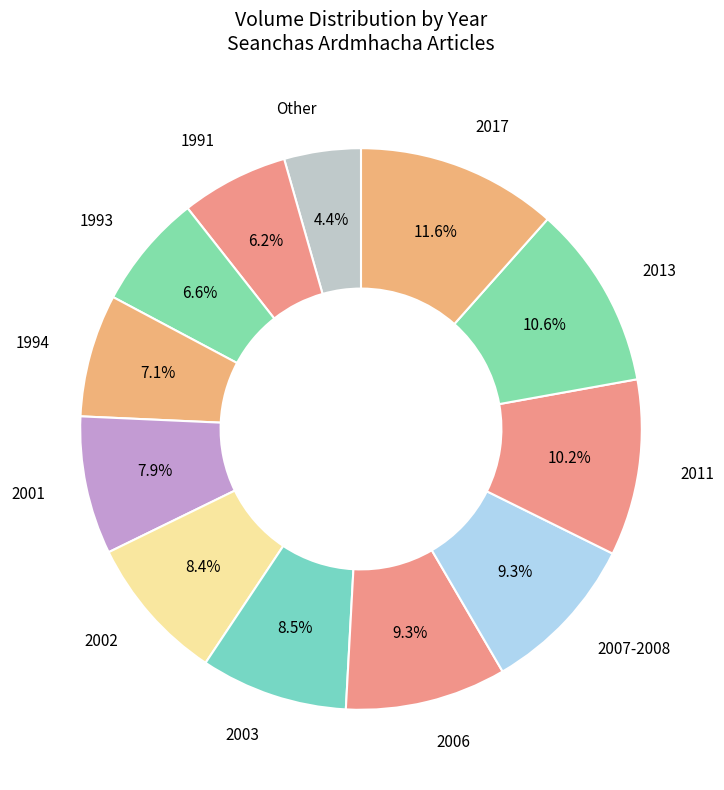

What portion of the pie excludes 2003?

91.5%